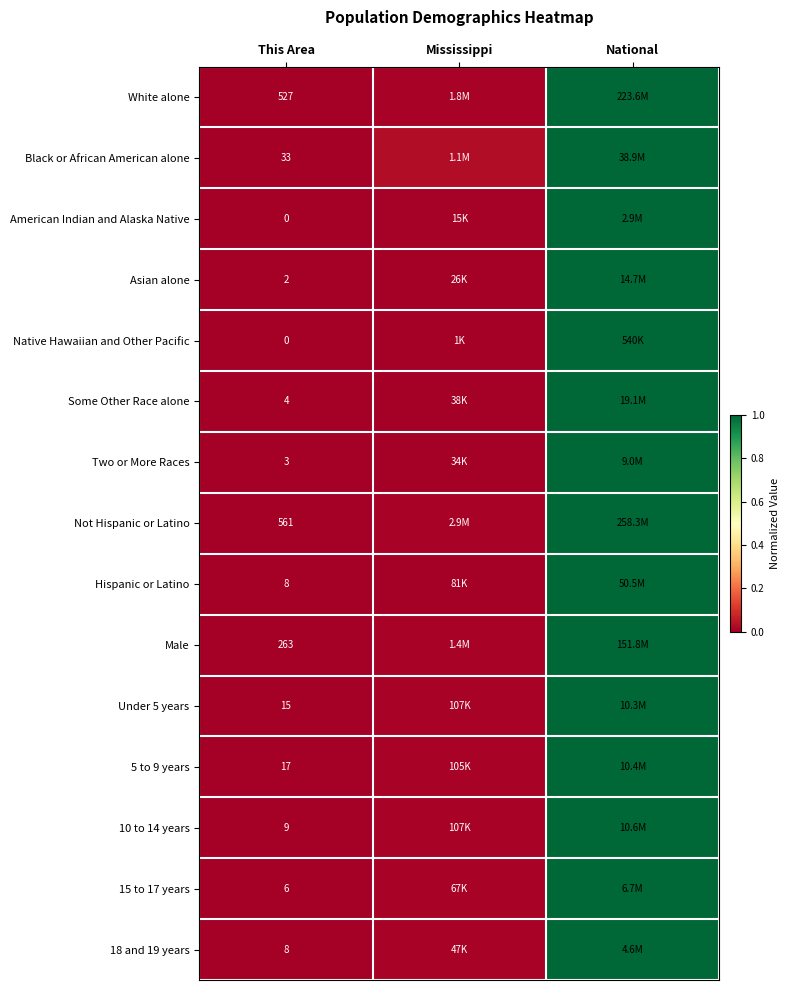

Is the value of 15 to 17 years at This Area greater than the value of Male at This Area?

No